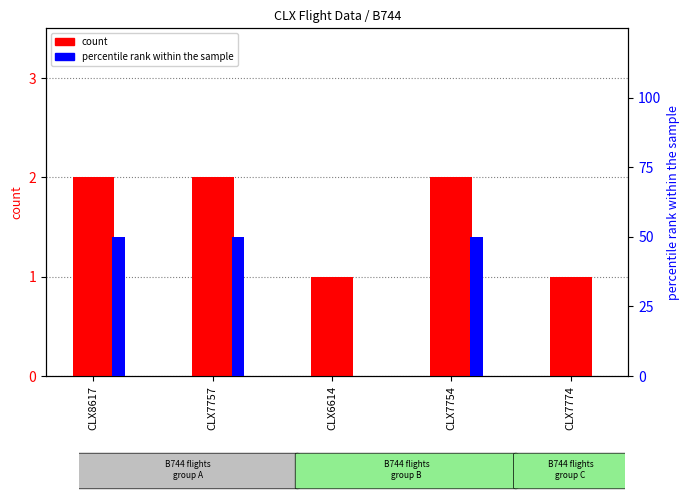

How many values in percentile rank within the sample are above zero?

3